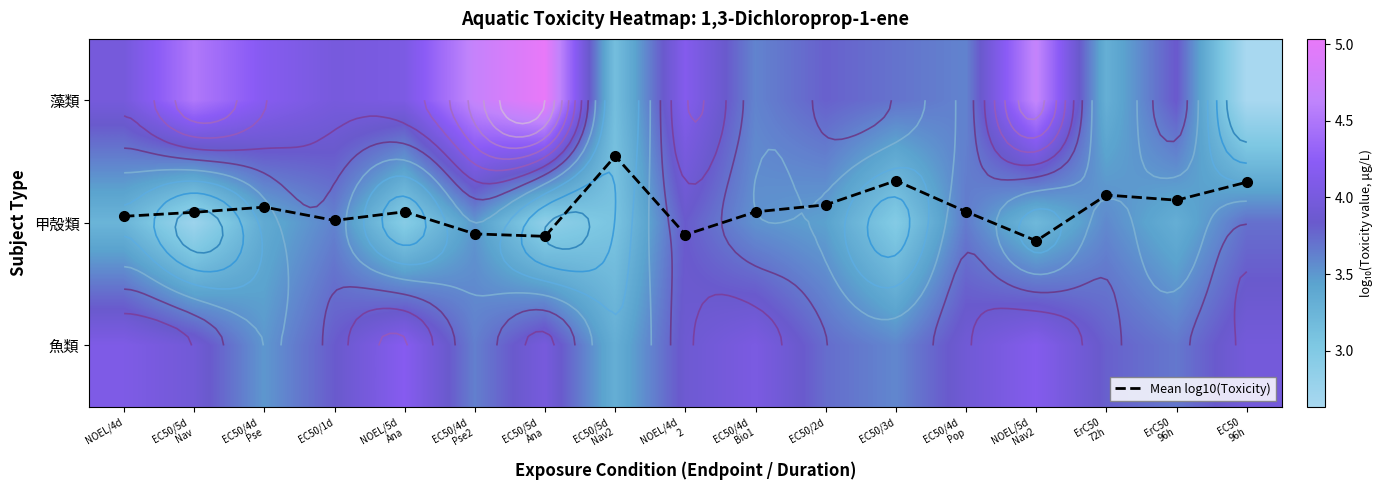

What is the difference between the Mean log10(Toxicity) values at NOEL/4d
2 and EC50/4d
Pse?

0.2